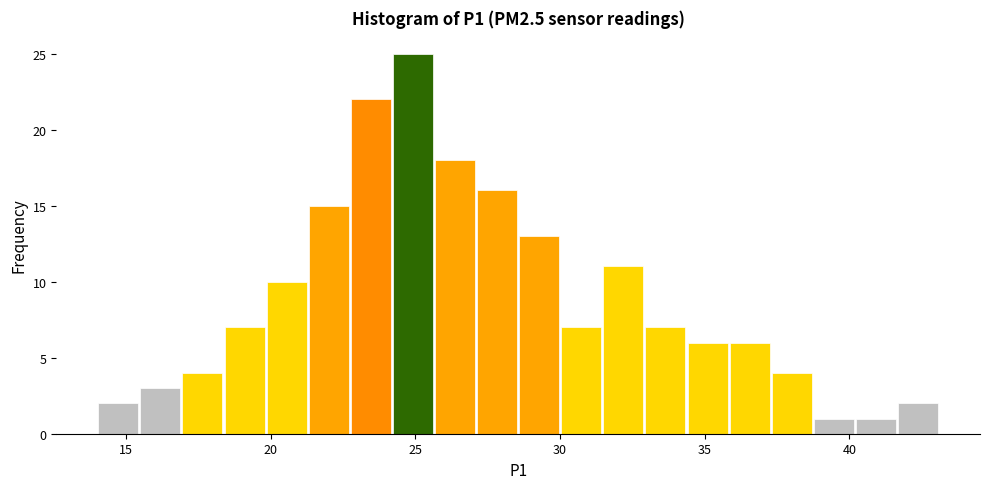

Around what value on the x-axis is the tallest bar? Give the approximate position of its centre, as read against the axis.

25.0